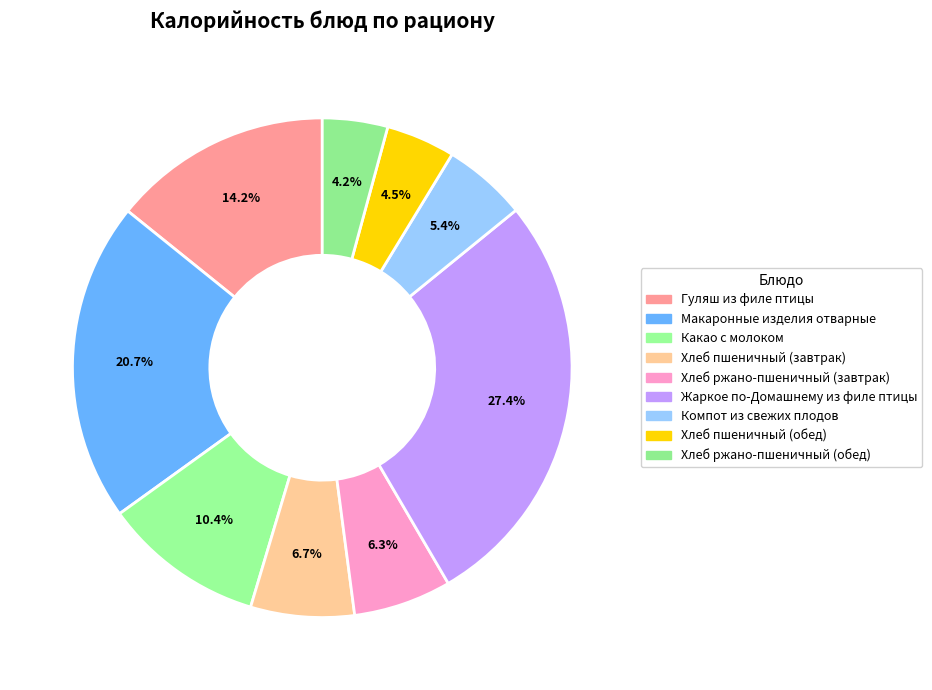

Count the number of slices in the pie.

9